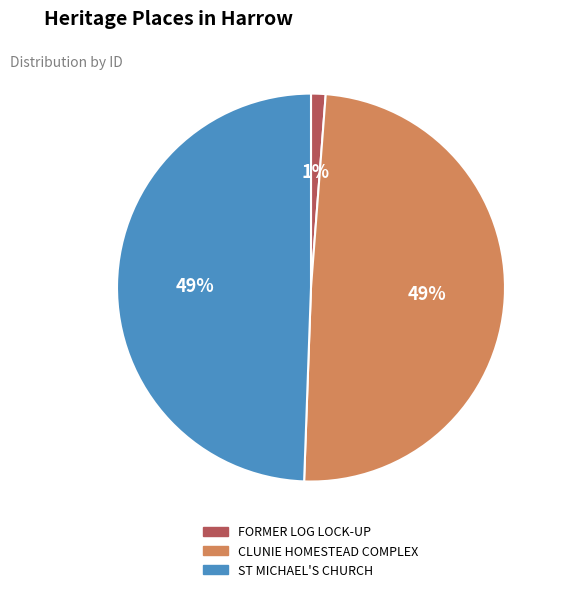

Count the number of slices in the pie.

3